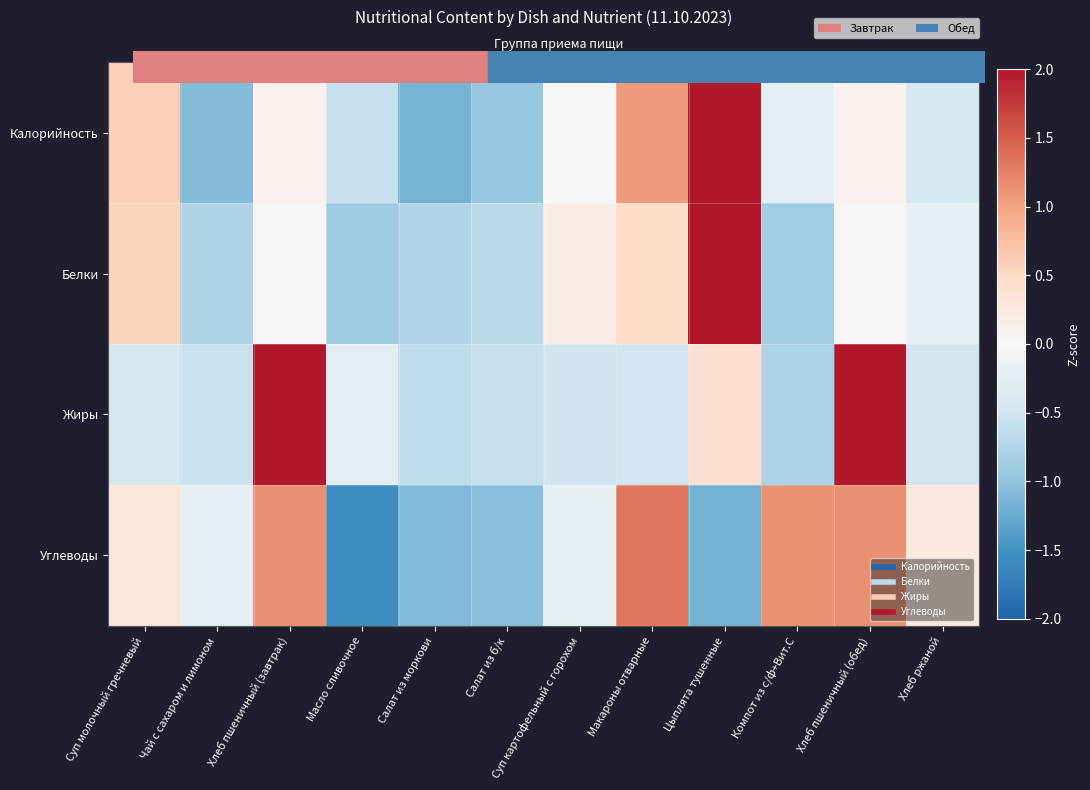

Reading left to right, list all the values displayed in this chart.

Калорийность: Суп молочный гречневый=0.6	Чай с сахаром и лимоном=-1.1	Хлеб пшеничный (завтрак)=0.1	Масло сливочное=-0.6	Салат из моркови=-1.2	Салат из б/к=-1.0	Суп картофельный с горохом=0.0	Макароны отварные=1.1	Цыплята тушенные=2.5	Компот из с/ф+Вит.С=-0.2	Хлеб пшеничный (обед)=0.1	Хлеб ржаной=-0.4
Белки: Суп молочный гречневый=0.6	Чай с сахаром и лимоном=-0.8	Хлеб пшеничный (завтрак)=0.0	Масло сливочное=-0.9	Салат из моркови=-0.8	Салат из б/к=-0.7	Суп картофельный с горохом=0.2	Макароны отварные=0.5	Цыплята тушенные=2.9	Компот из с/ф+Вит.С=-0.9	Хлеб пшеничный (обед)=0.0	Хлеб ржаной=-0.2
Жиры: Суп молочный гречневый=-0.4	Чай с сахаром и лимоном=-0.5	Хлеб пшеничный (завтрак)=2.1	Масло сливочное=-0.3	Салат из моркови=-0.6	Салат из б/к=-0.6	Суп картофельный с горохом=-0.5	Макароны отварные=-0.5	Цыплята тушенные=0.4	Компот из с/ф+Вит.С=-0.8	Хлеб пшеничный (обед)=2.1	Хлеб ржаной=-0.5
Углеводы: Суп молочный гречневый=0.3	Чай с сахаром и лимоном=-0.2	Хлеб пшеничный (завтрак)=1.1	Масло сливочное=-1.5	Салат из моркови=-1.1	Салат из б/к=-1.0	Суп картофельный с горохом=-0.2	Макароны отварные=1.3	Цыплята тушенные=-1.2	Компот из с/ф+Вит.С=1.1	Хлеб пшеничный (обед)=1.1	Хлеб ржаной=0.3